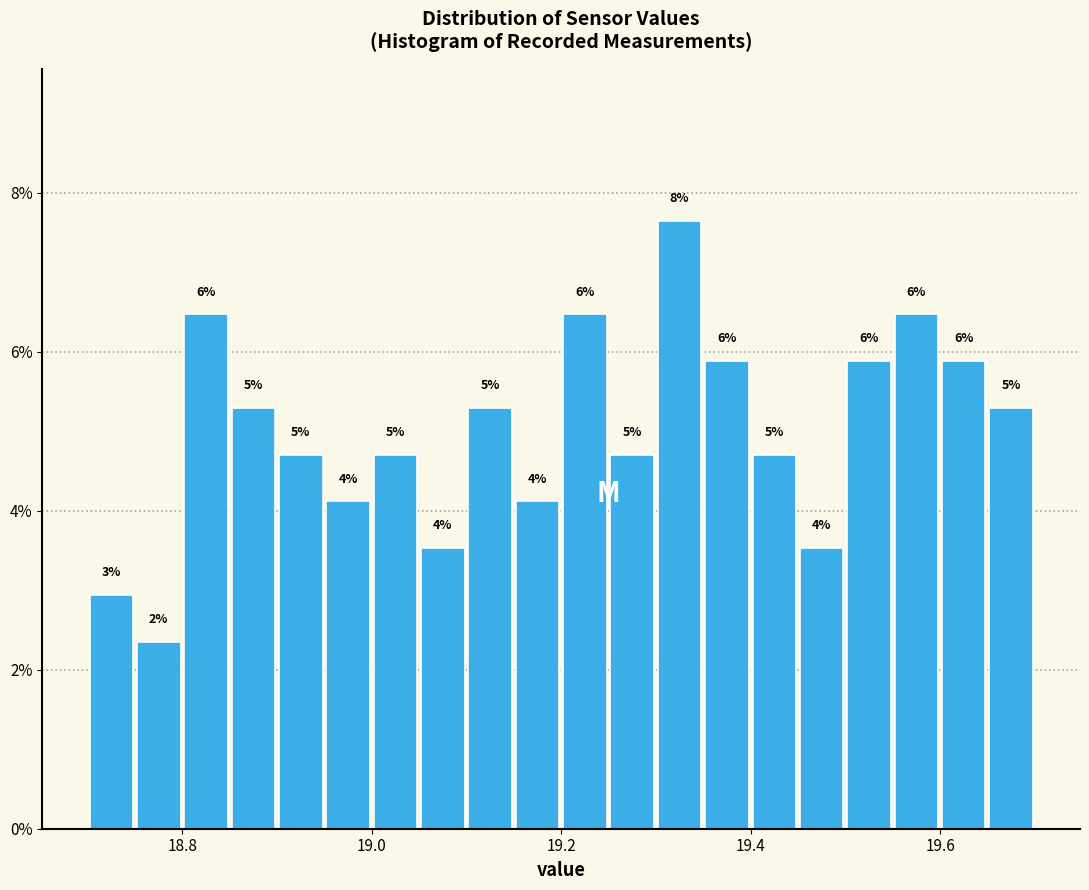

Around what value on the x-axis is the tallest bar? Give the approximate position of its centre, as read against the axis.

19.32